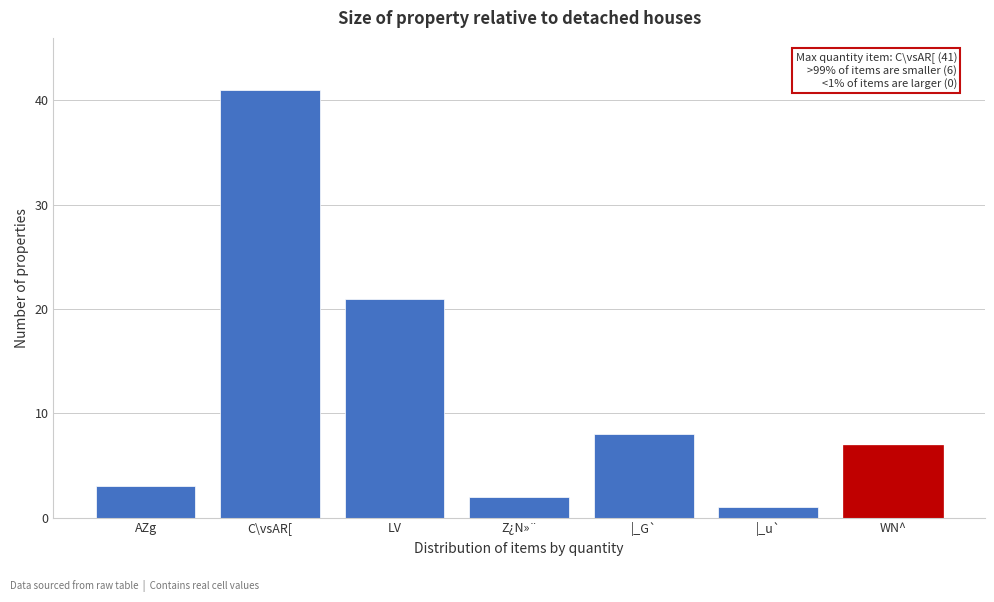

Reading right to left, what are all the values shown in this chart?

7	1	8	2	21	41	3